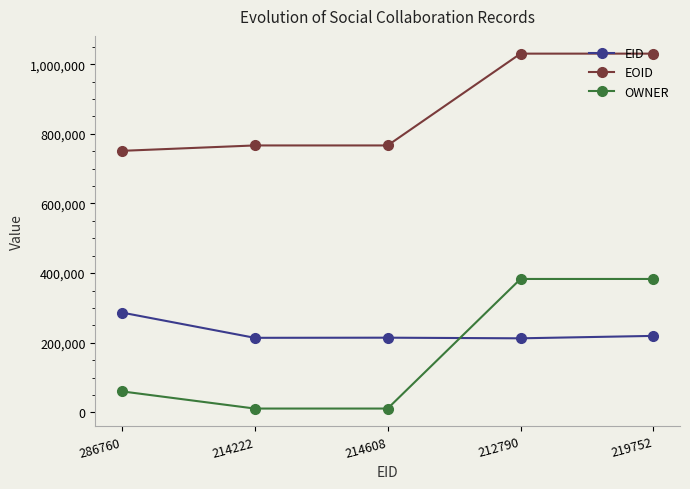

How many times do OWNER and EID cross each other?

1